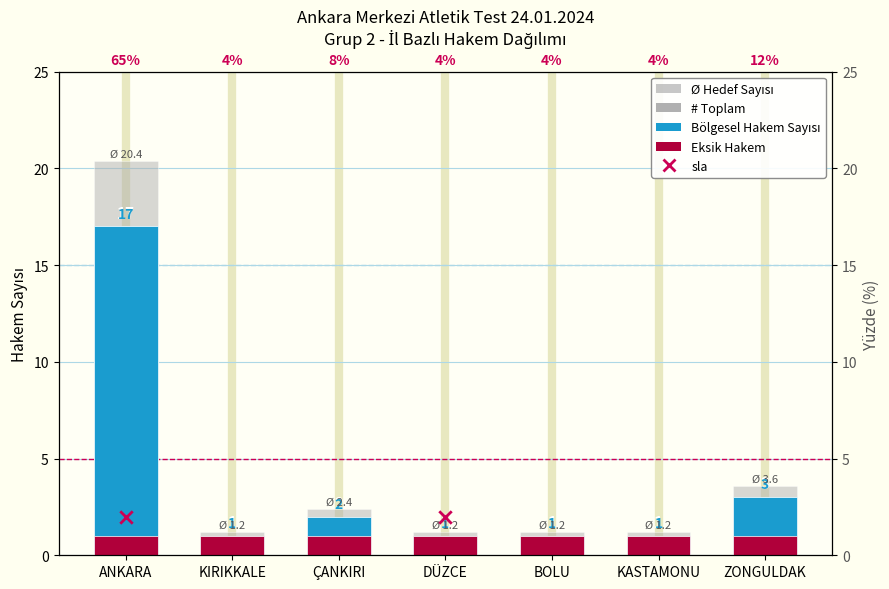

Which has a higher value, ZONGULDAK or KIRIKKALE?

ZONGULDAK